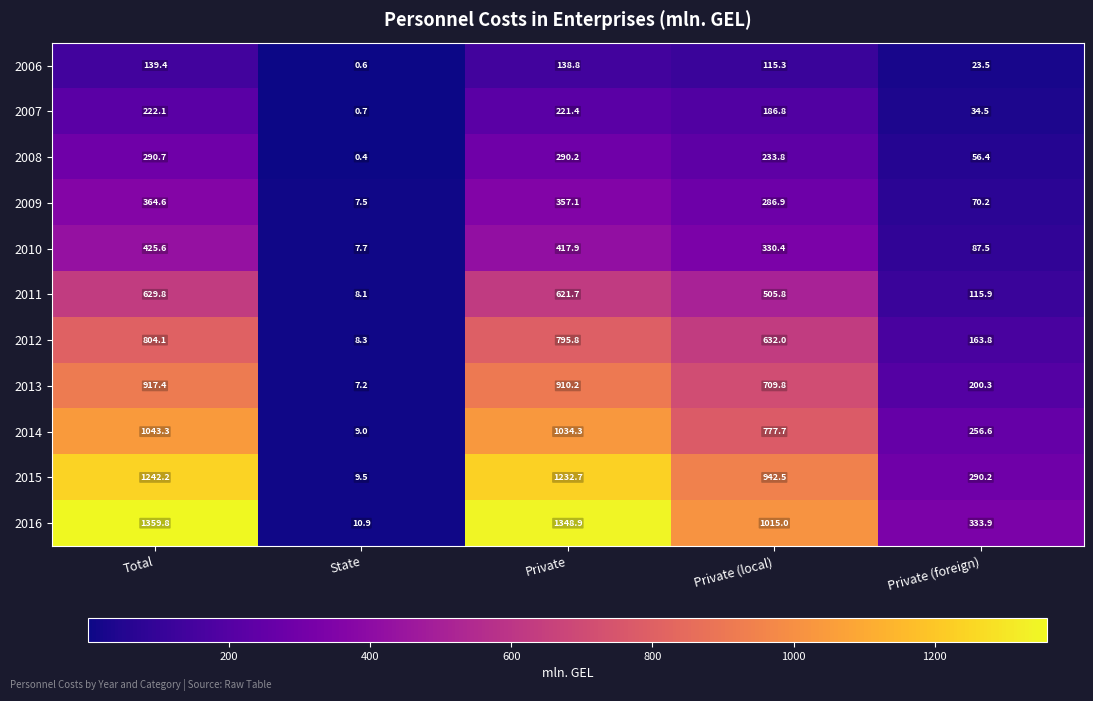

The 2006 series shows 138.8 at Private. True or false?

True